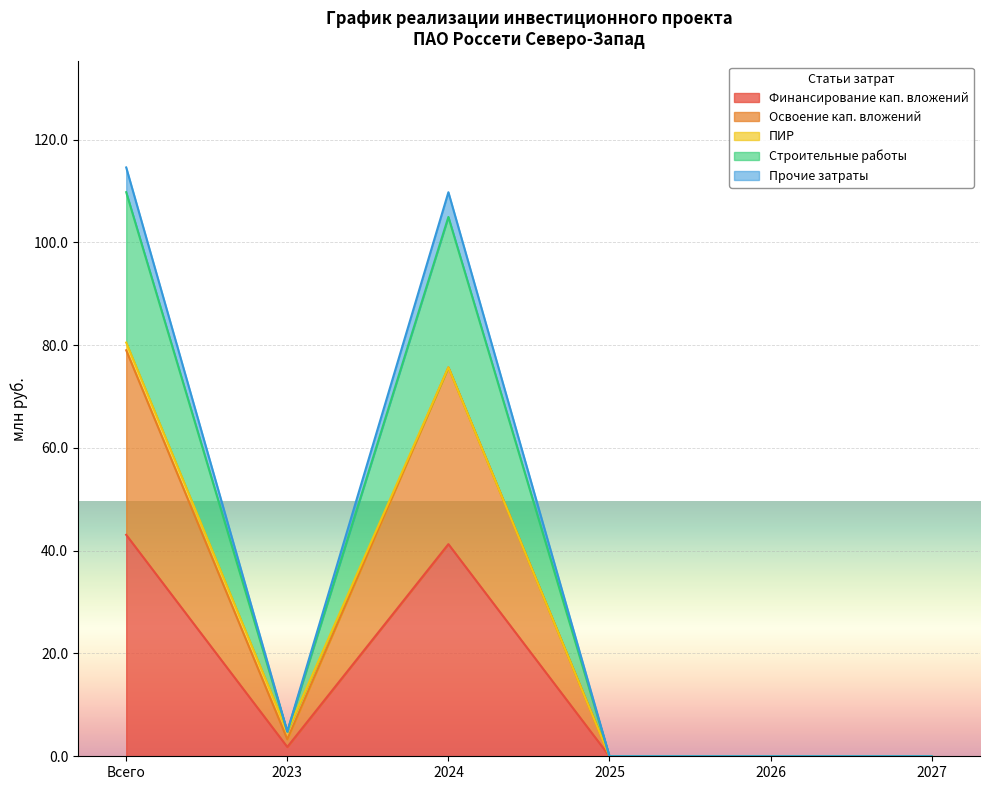

True or false: Финансирование кап. вложений has a value of 18.9 at Всего.

False